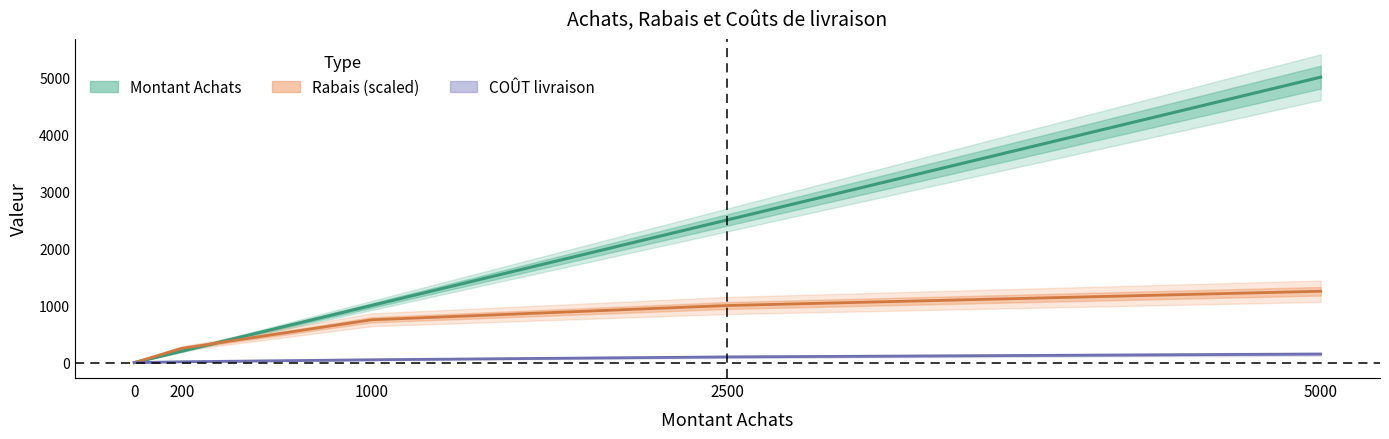

Which series has the largest total across all categories?

Montant Achats